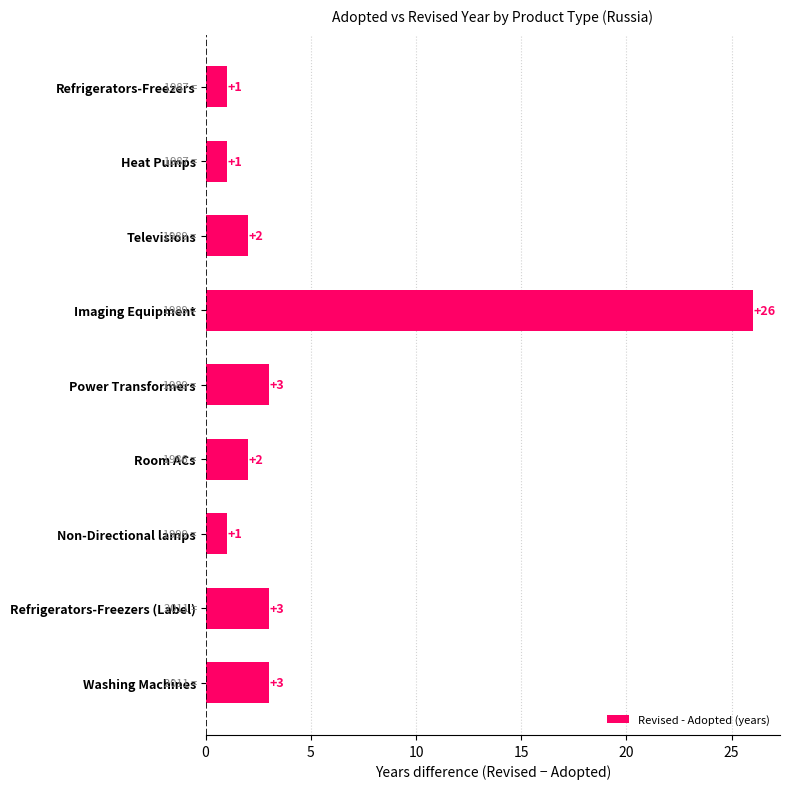

How many distinct data groups are displayed?

1